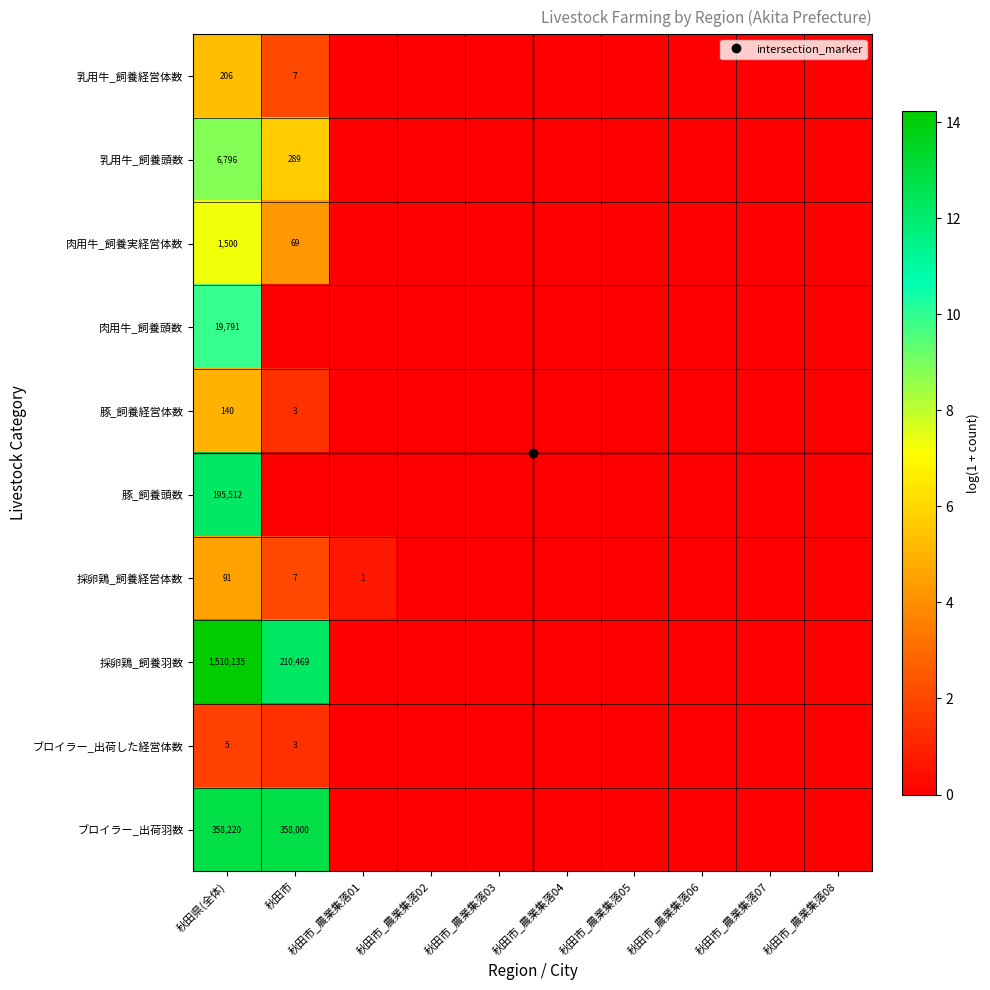

How many categories are shown in the chart?

10